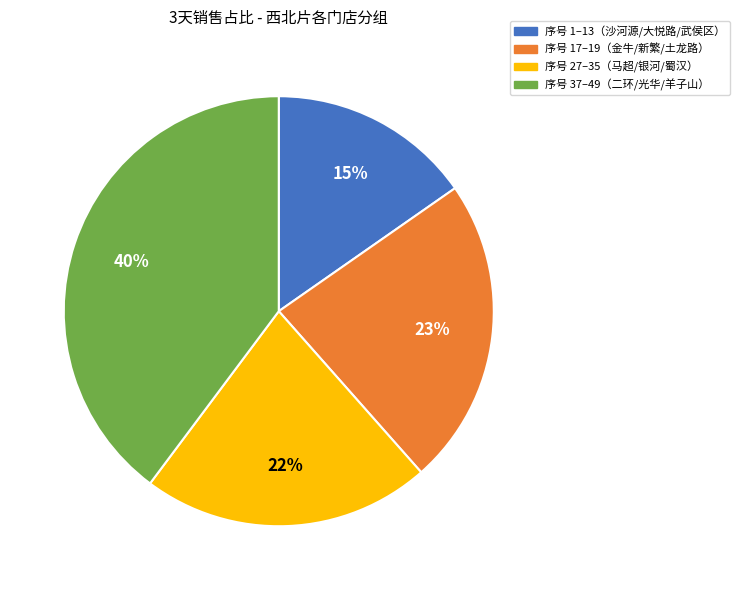

To the nearest percent, what is the average slice percentage?

25%